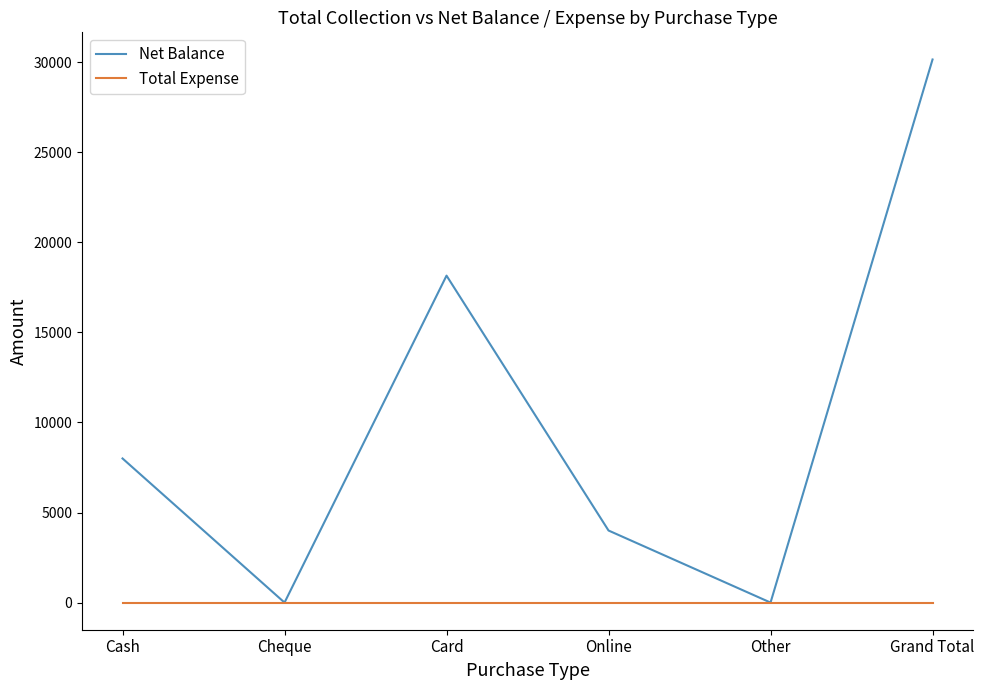

Where is the first local minimum for Net Balance?

Cheque